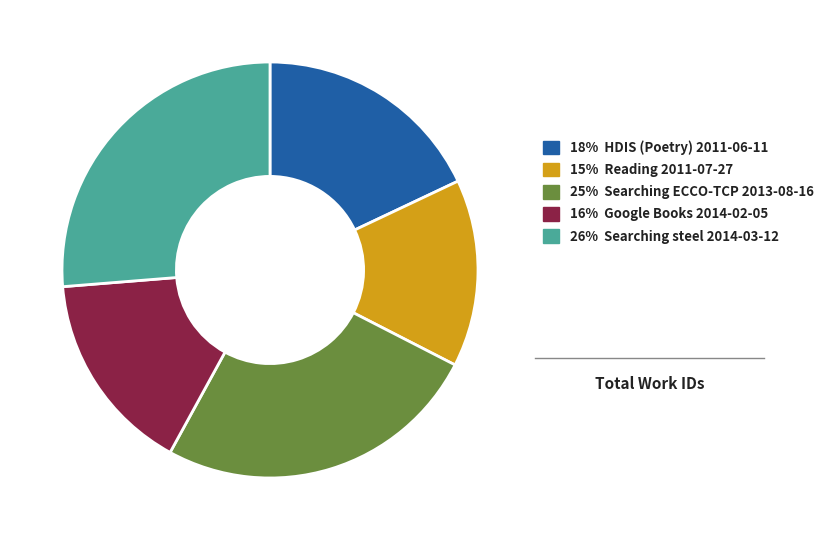

Does any single category account for the majority?

No